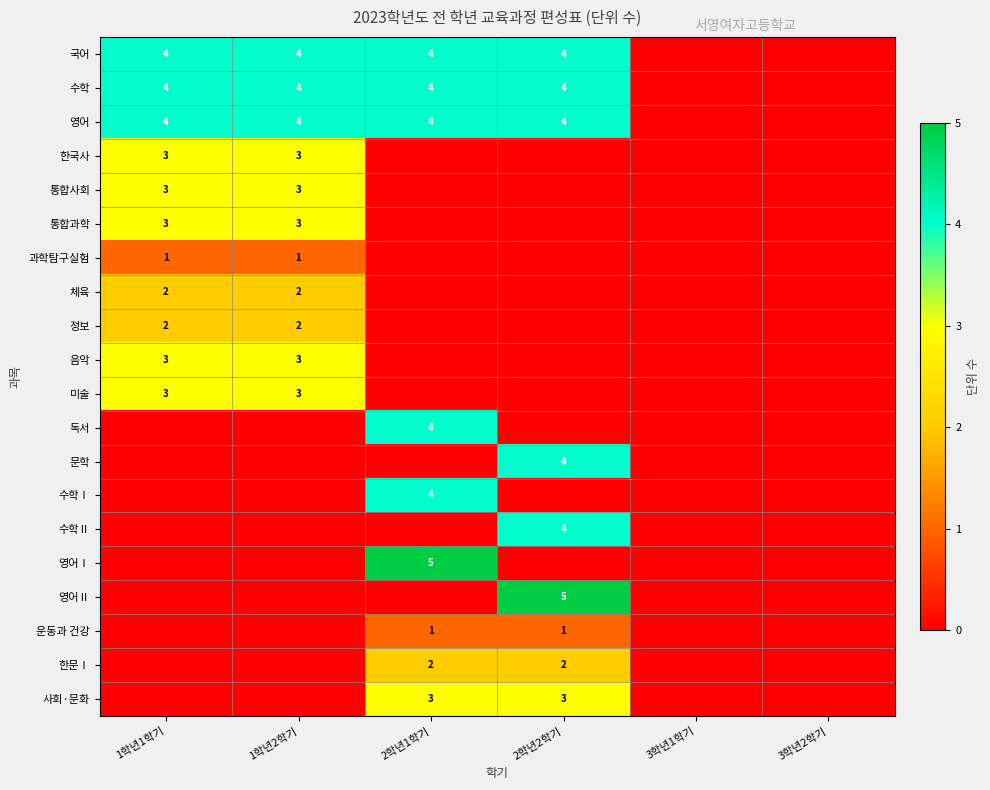

The value of 한문Ⅰ at 2학년2학기 is 2. True or false?

True